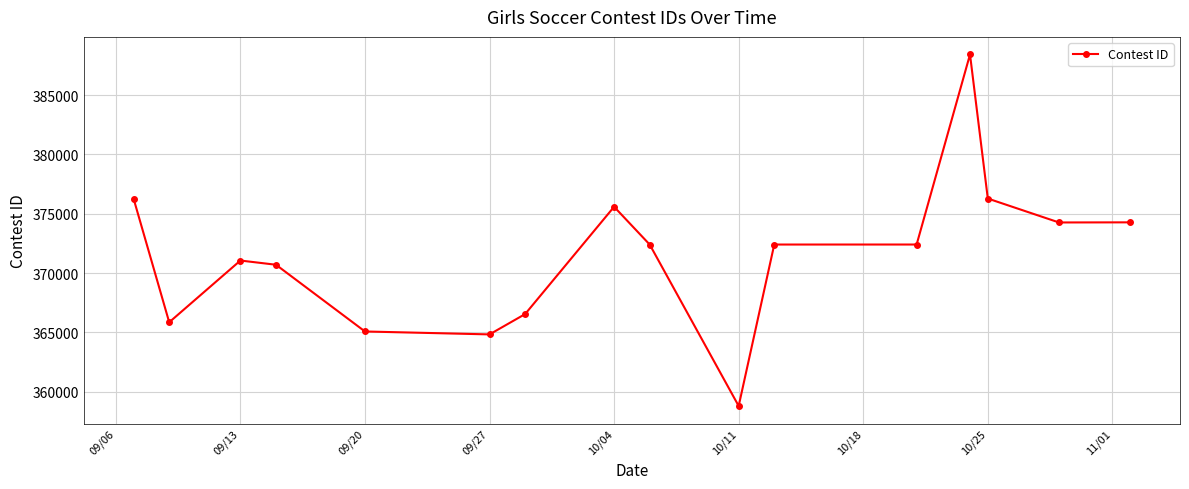

What is the smallest value displayed?

358798